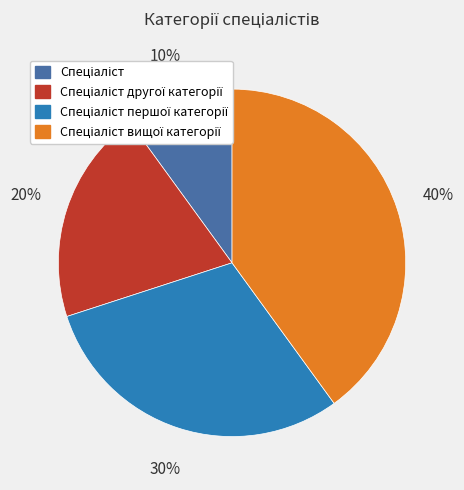

Is there a majority slice in this chart?

No